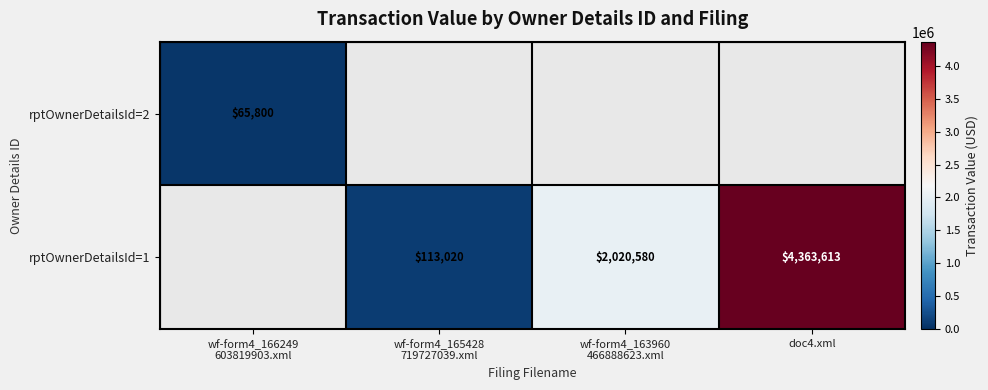

Is it true that rptOwnerDetailsId=1 equals 4363613 at doc4.xml?

True